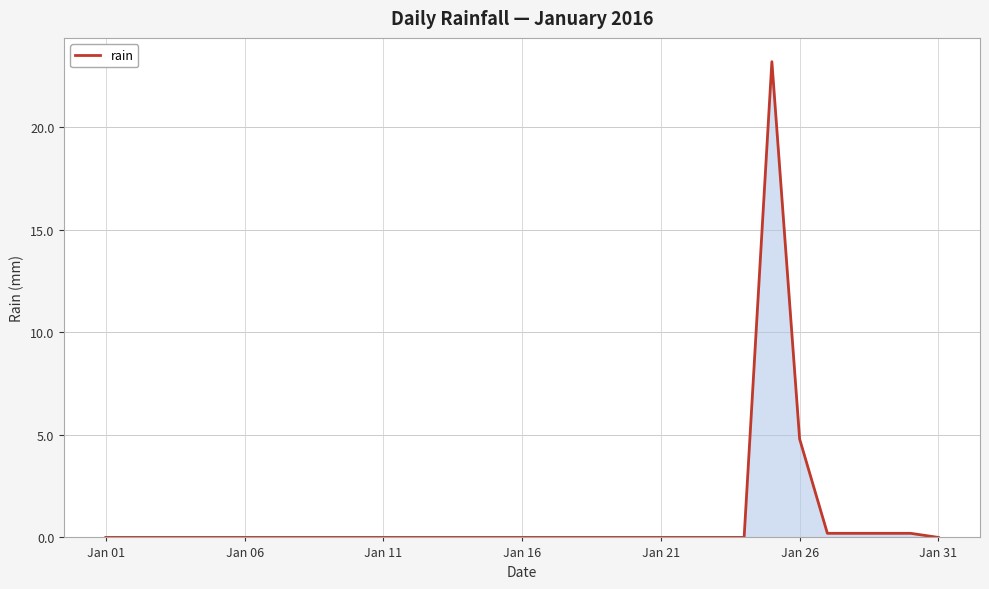

What is the difference between the maximum and minimum values?

23.2